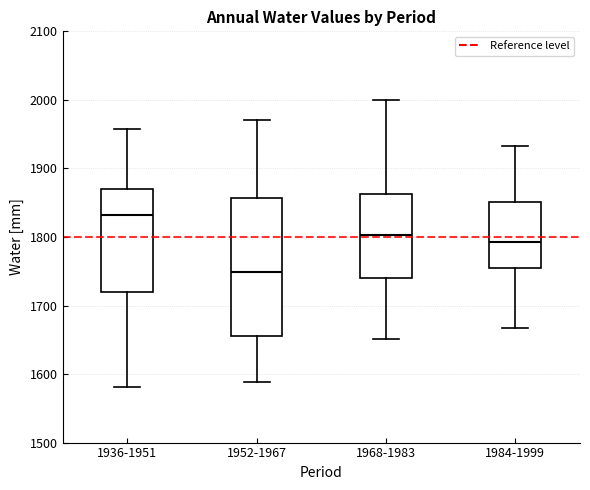

Reading left to right, read every box against the y-axis: the position of its median line, the range the box covers, and the ends of its whiskers. The values are not printed on the chart, so give them approximately, as read against the axis.

1936-1951: median 1830, box 1720 to 1870, whiskers 1580 to 1960
1952-1967: median 1750, box 1660 to 1860, whiskers 1590 to 1970
1968-1983: median 1800, box 1740 to 1860, whiskers 1650 to 2000
1984-1999: median 1790, box 1750 to 1850, whiskers 1670 to 1930